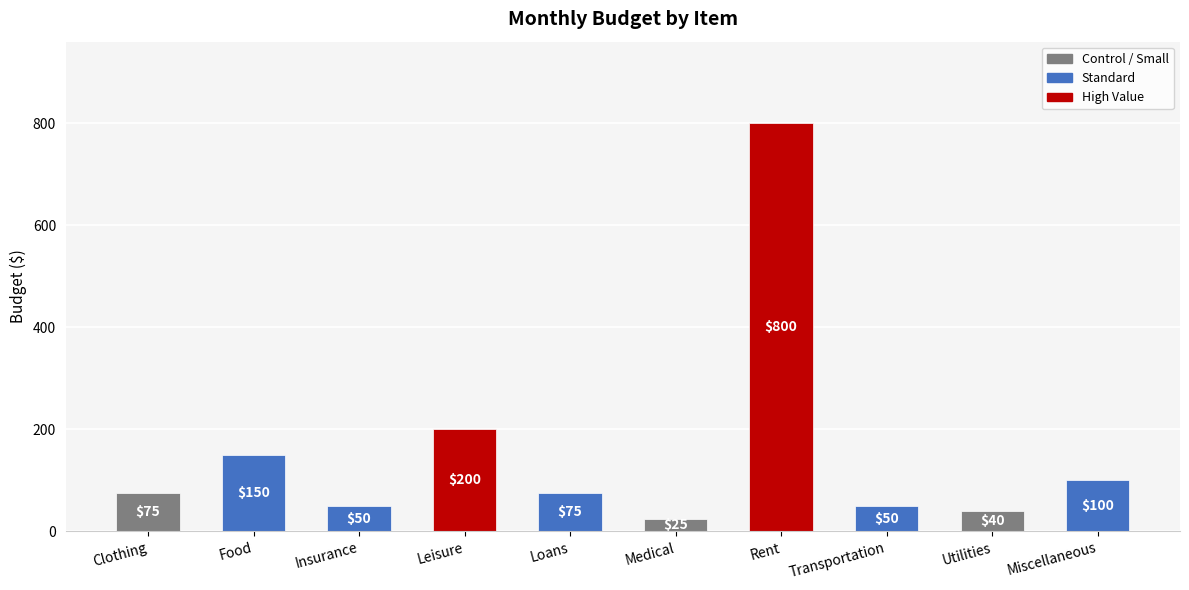

What position from the right is Loans?

6